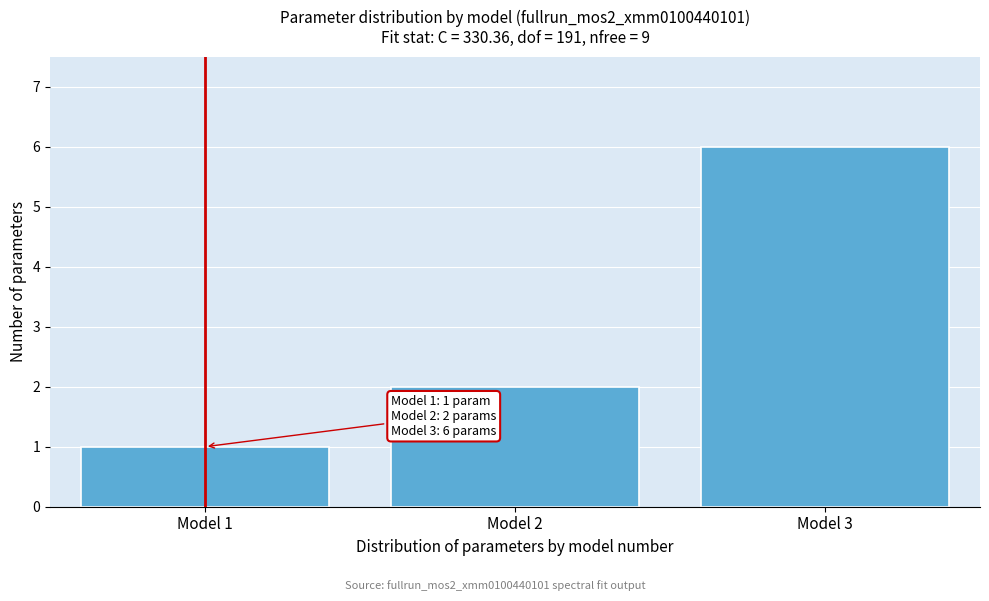

Over which range of the x-axis is the bar tallest?

2.5 to 3.5